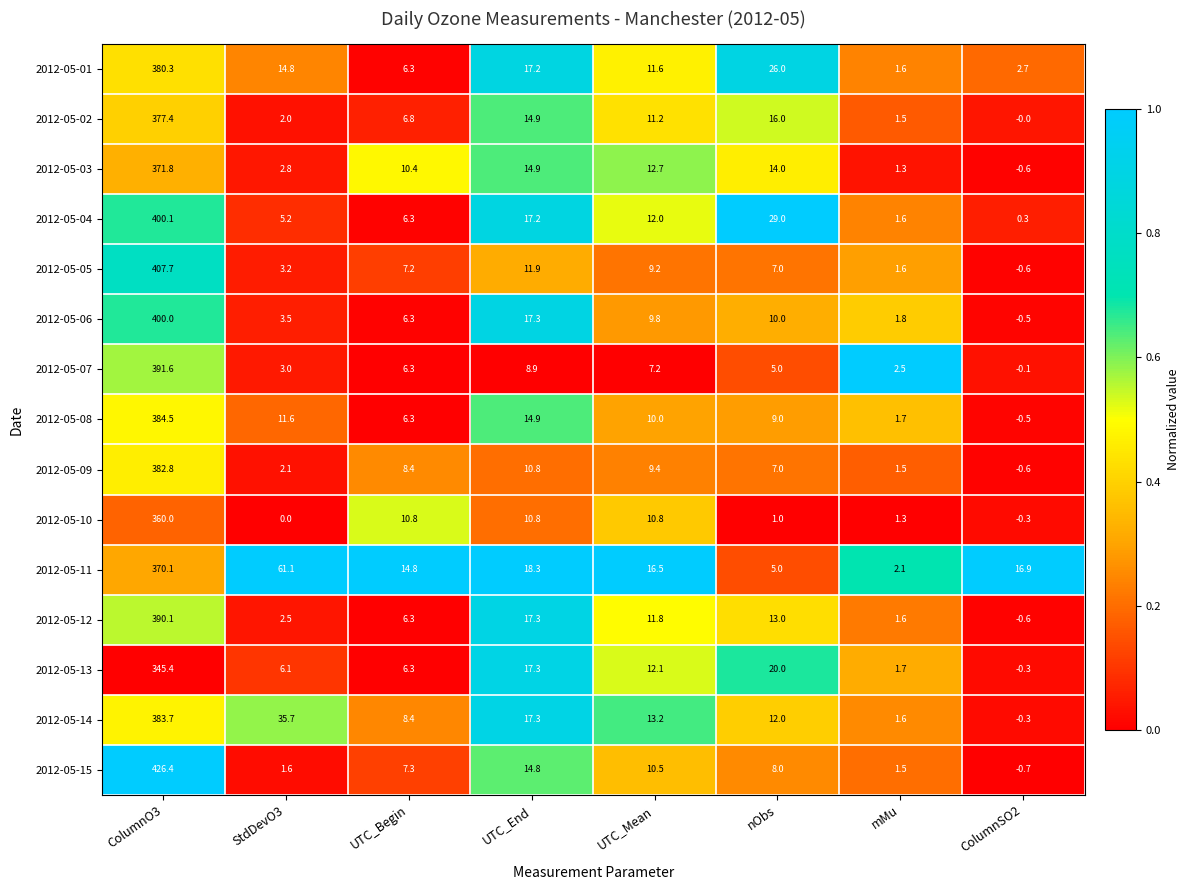

What is the maximum value shown in the chart?

426.4